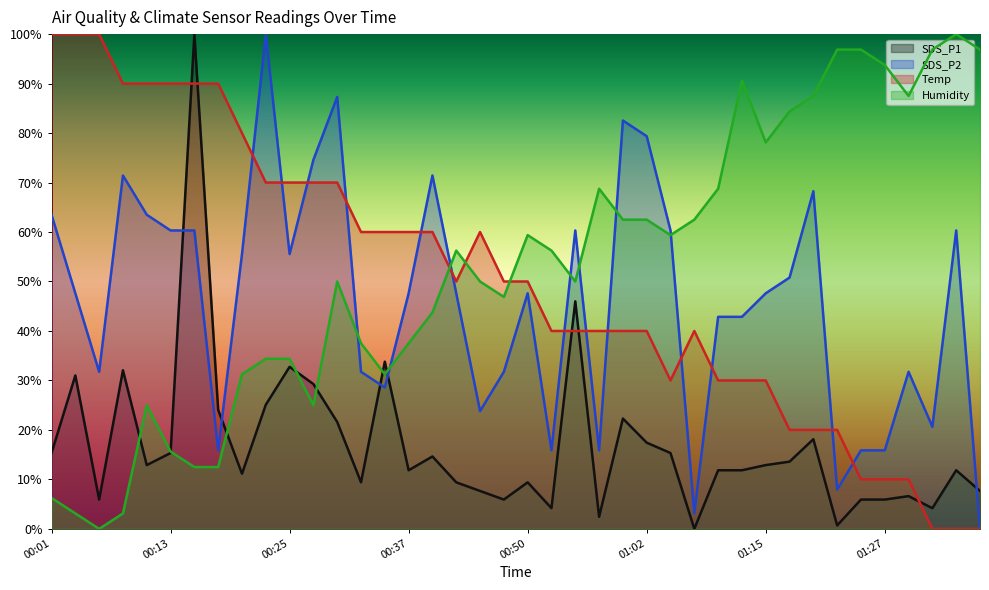

Does the chart have visible grid lines?

No